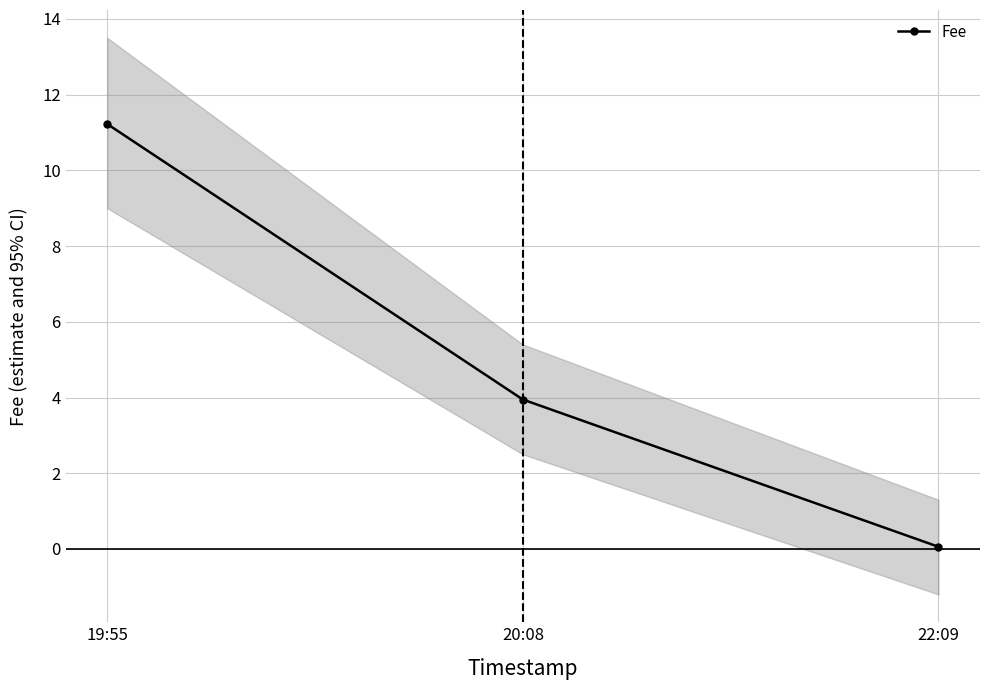

Is it true that the value at 22:09 is 0.1?

True